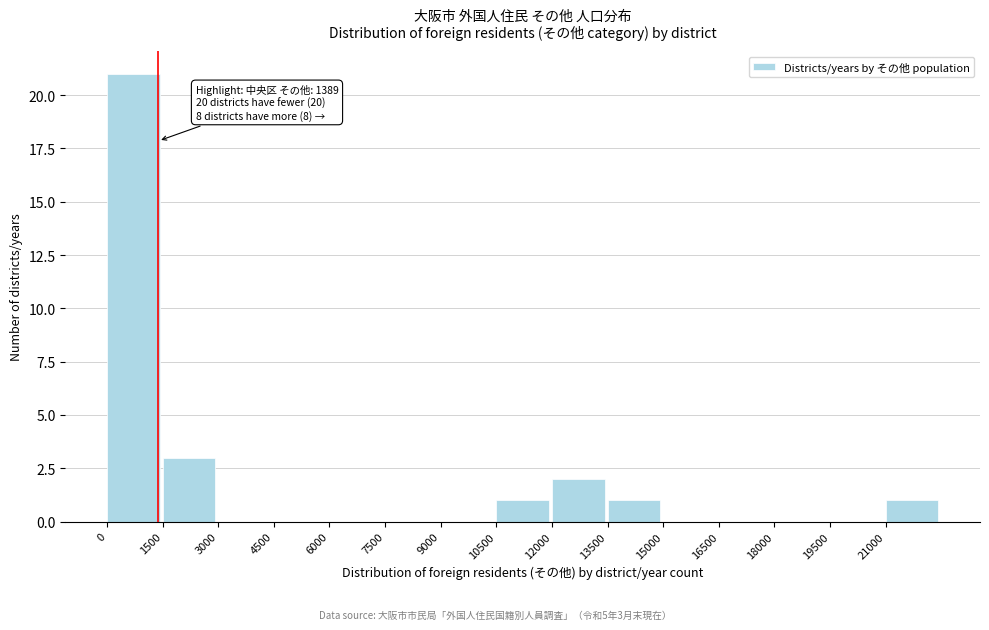

Which range on the x-axis has the tallest bar?

0 to 1500